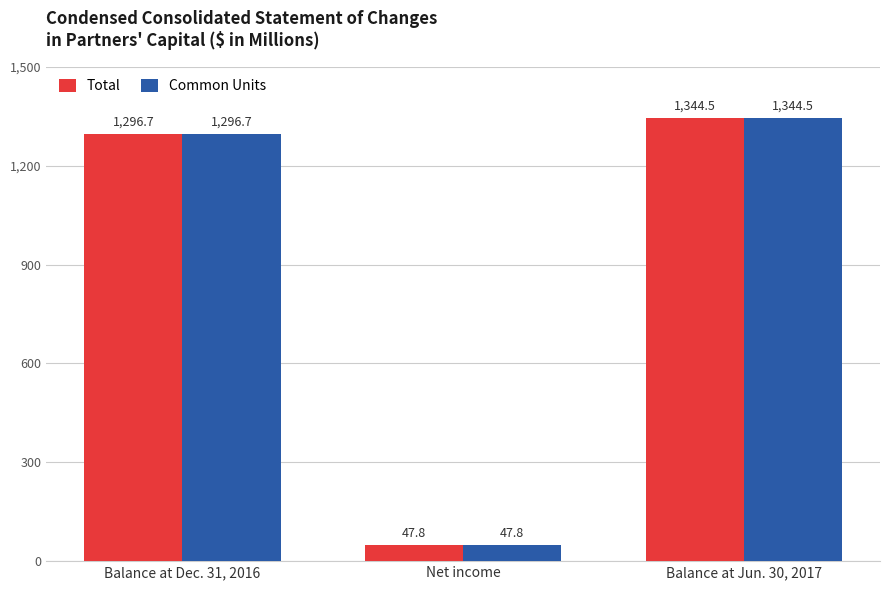

What is the sum of all Total values?

2689.0